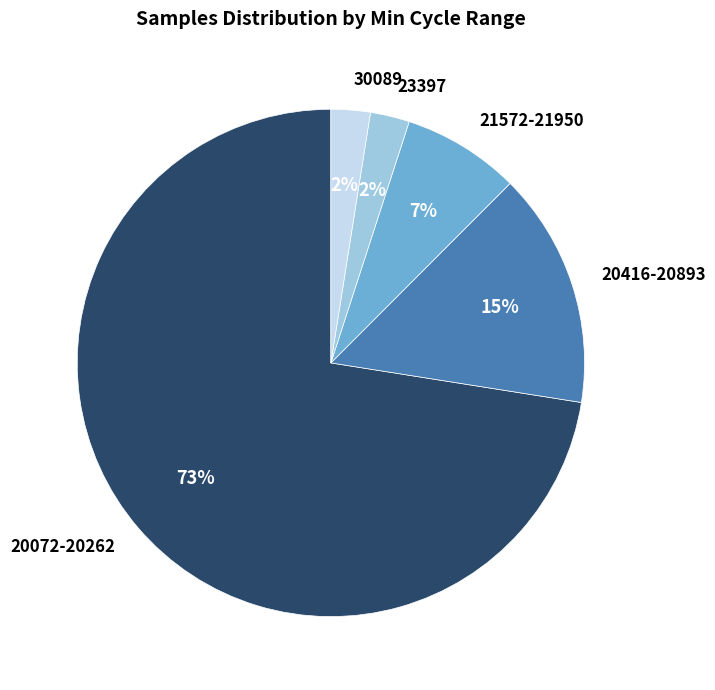

Do 20416-20893 and 21572-21950 together represent more than half of the pie?

No